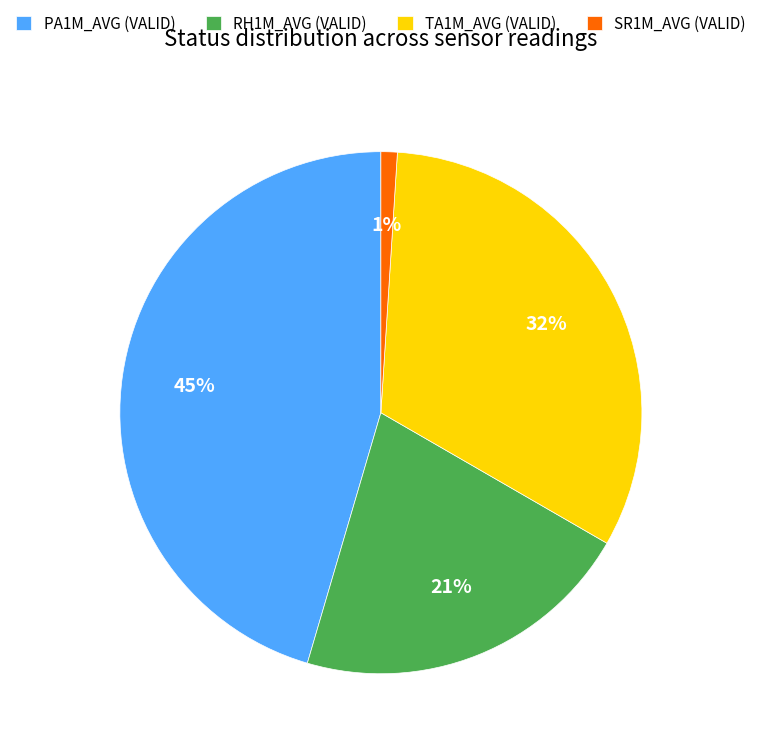

What is the largest slice in the pie chart?

PA1M_AVG (VALID)